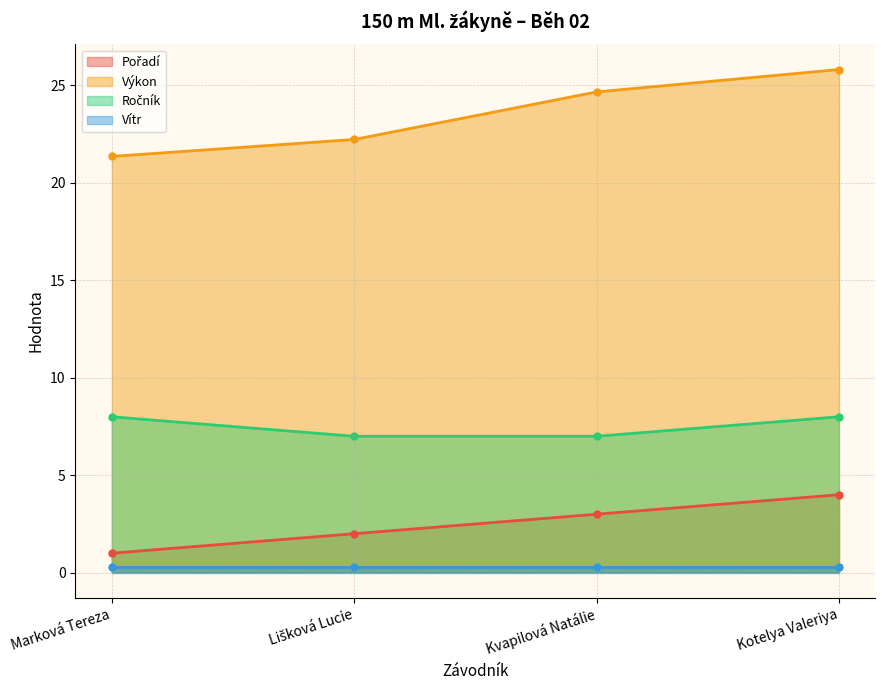

Read the Výkon value at Marková Tereza.

21.4